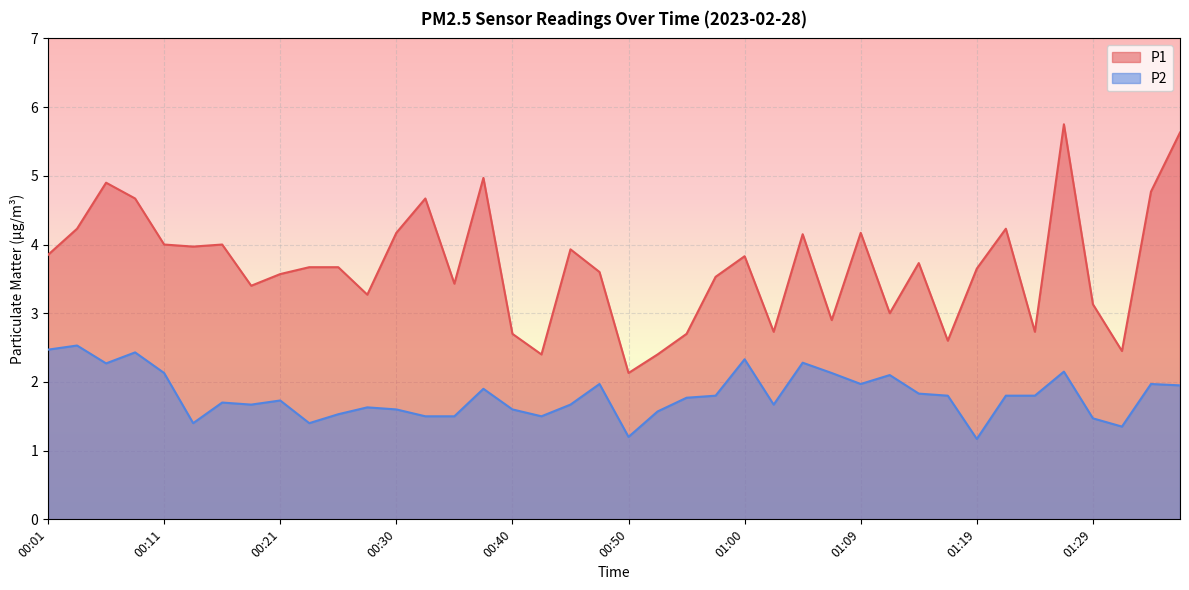

In P1, how many points are higher than both neighbors (excluding endpoints)?

11